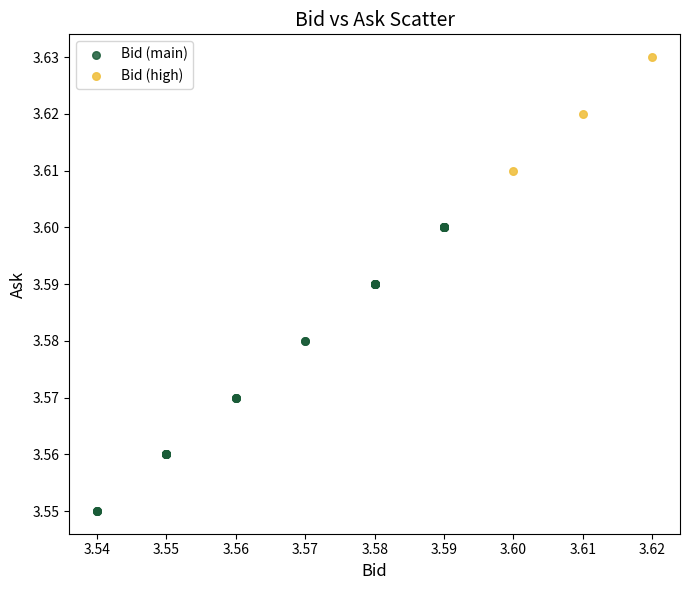

What are all the series names shown in the legend?

Bid (main), Bid (high)